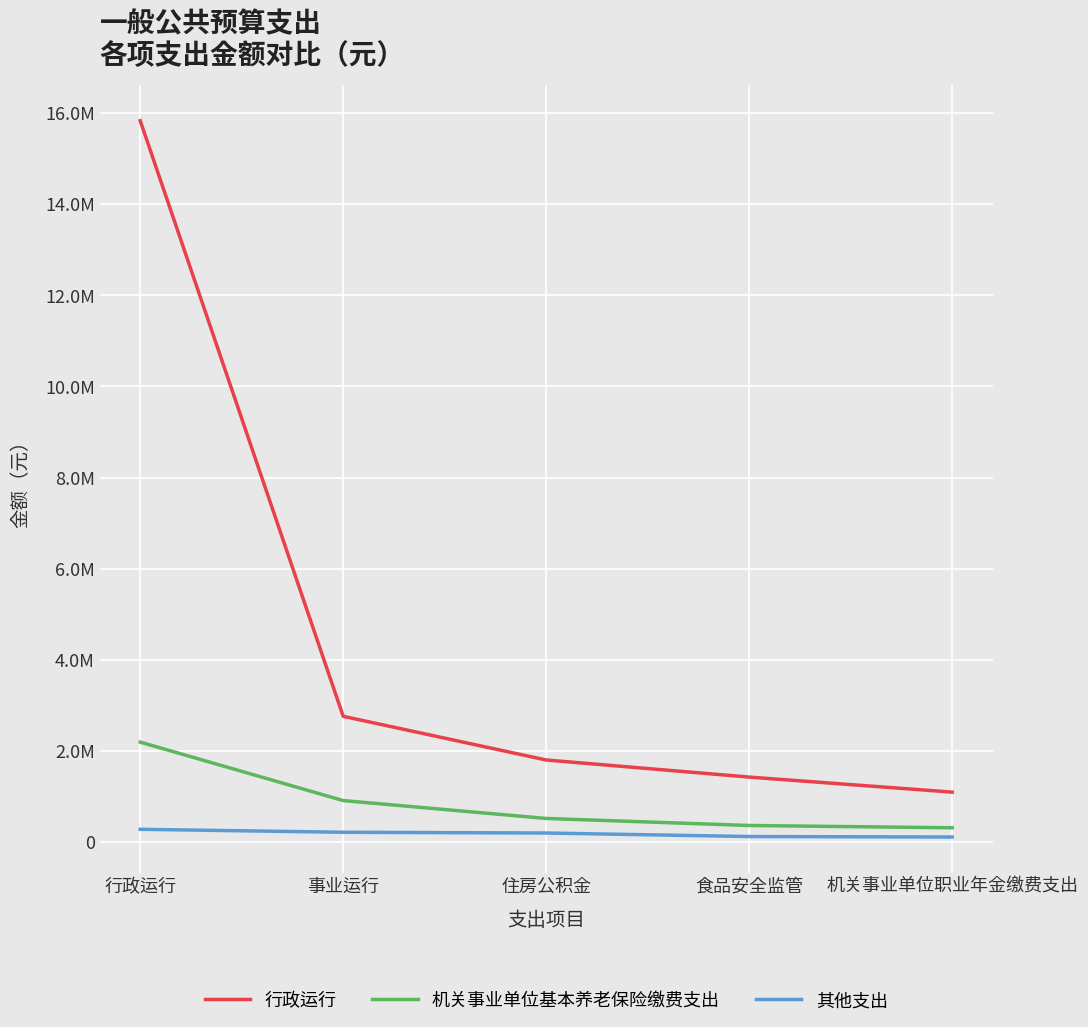

True or false: 机关事业单位基本养老保险缴费支出 and 行政运行 cross at least once.

False